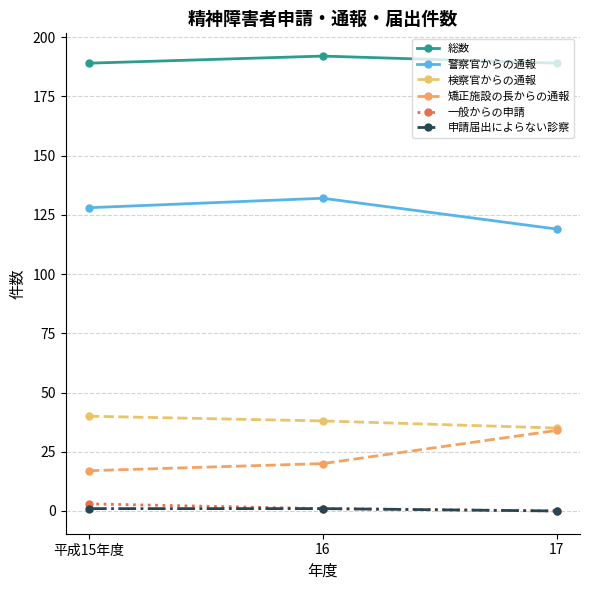

What is the average value of the 矯正施設の長からの通報 series?

24